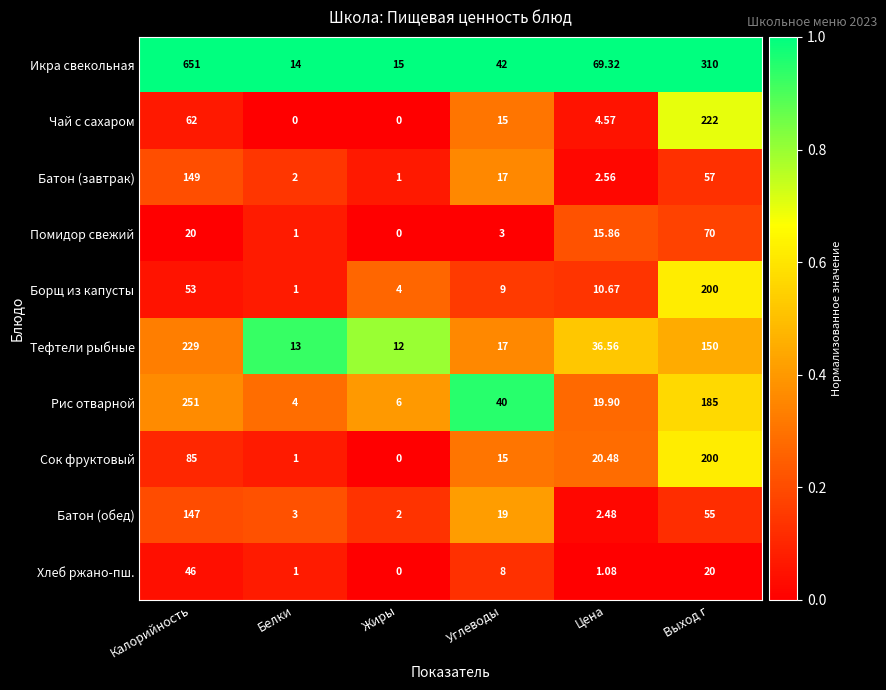

Rank the categories by Борщ из капусты value from lowest to highest.

Белки, Жиры, Углеводы, Цена, Калорийность, Выход г